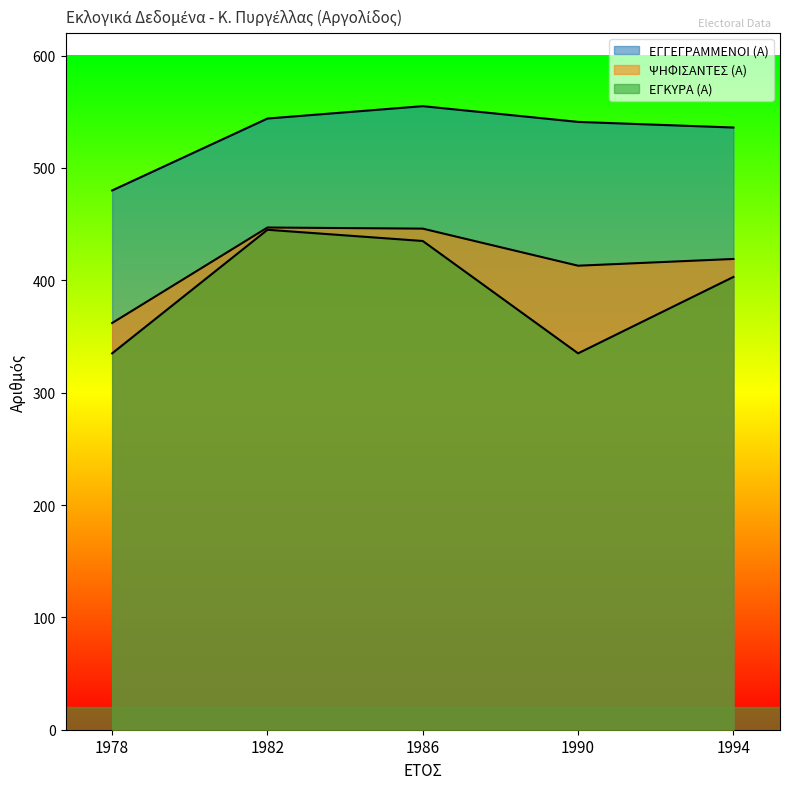

What is the difference between the maximum and minimum values in the ΨΗΦΙΣΑΝΤΕΣ (Α) series?

85